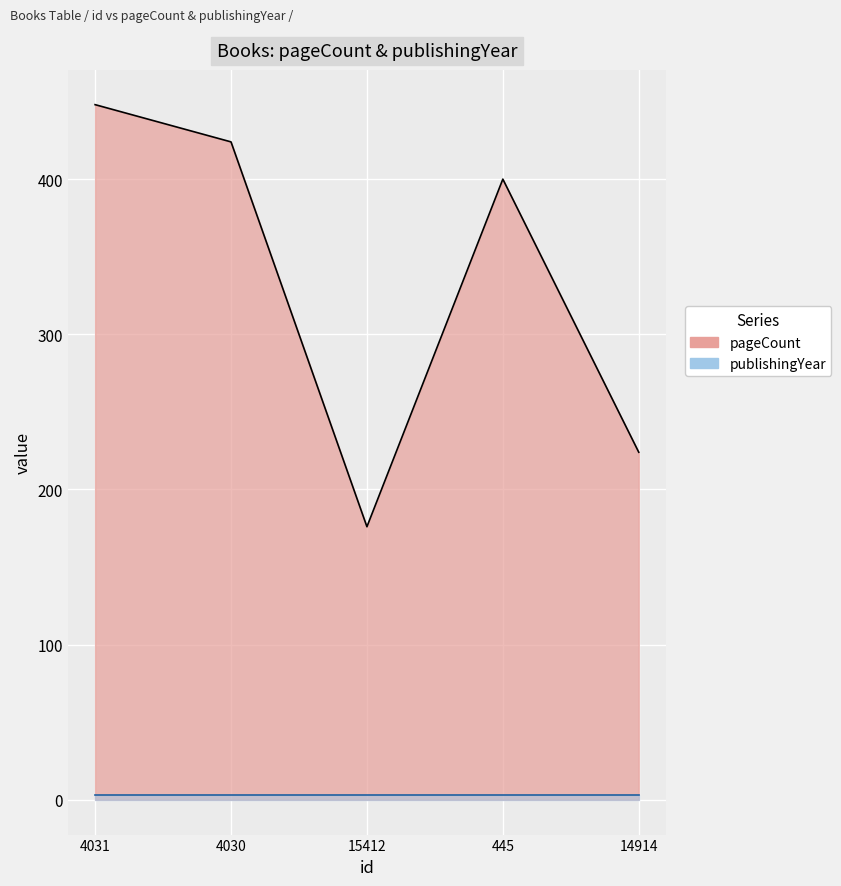

Rank the categories by value from highest to lowest.

4031, 4030, 445, 14914, 15412